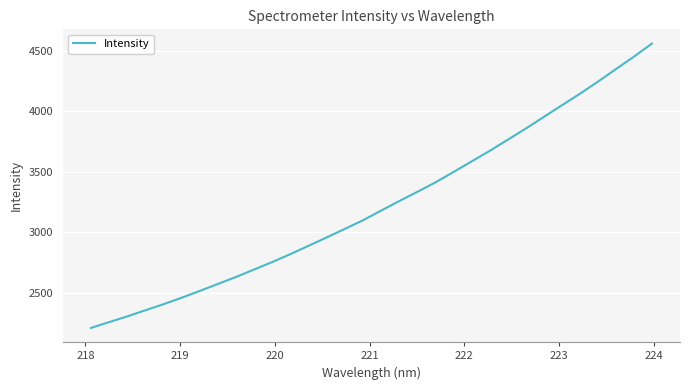

Is this an area chart (filled region under the line)?

No